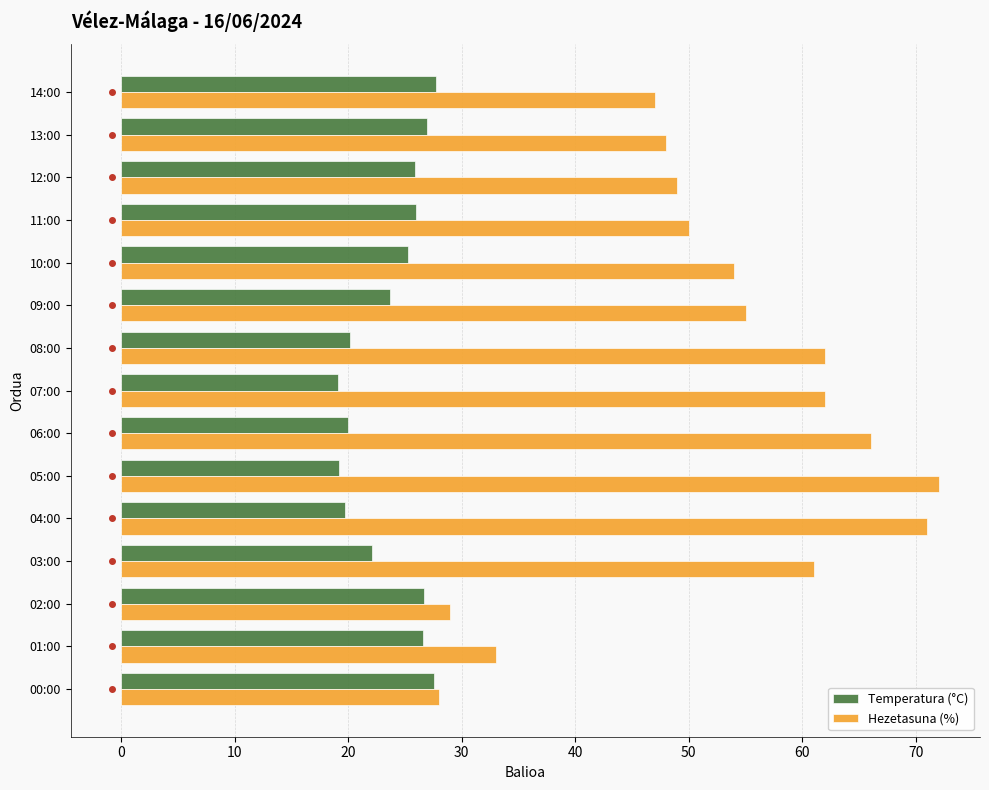

List the series in order of their peak value, lowest first.

Temperatura (°C), Hezetasuna (%)